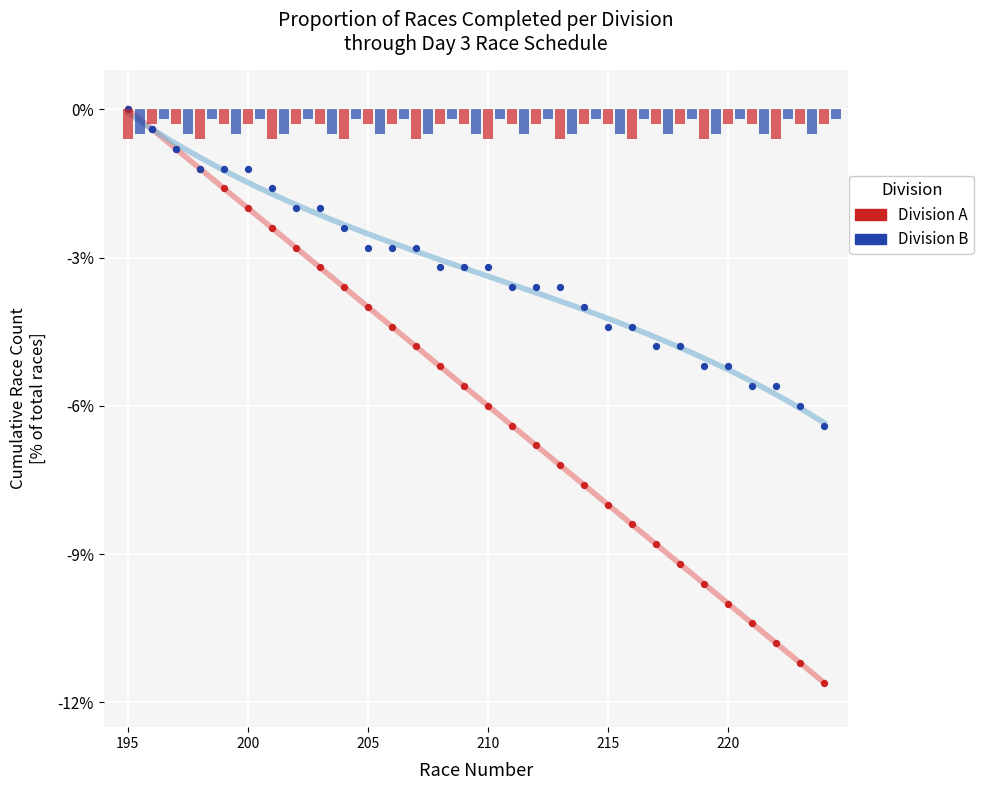

What are all the series names shown in the legend?

Division A, Division B